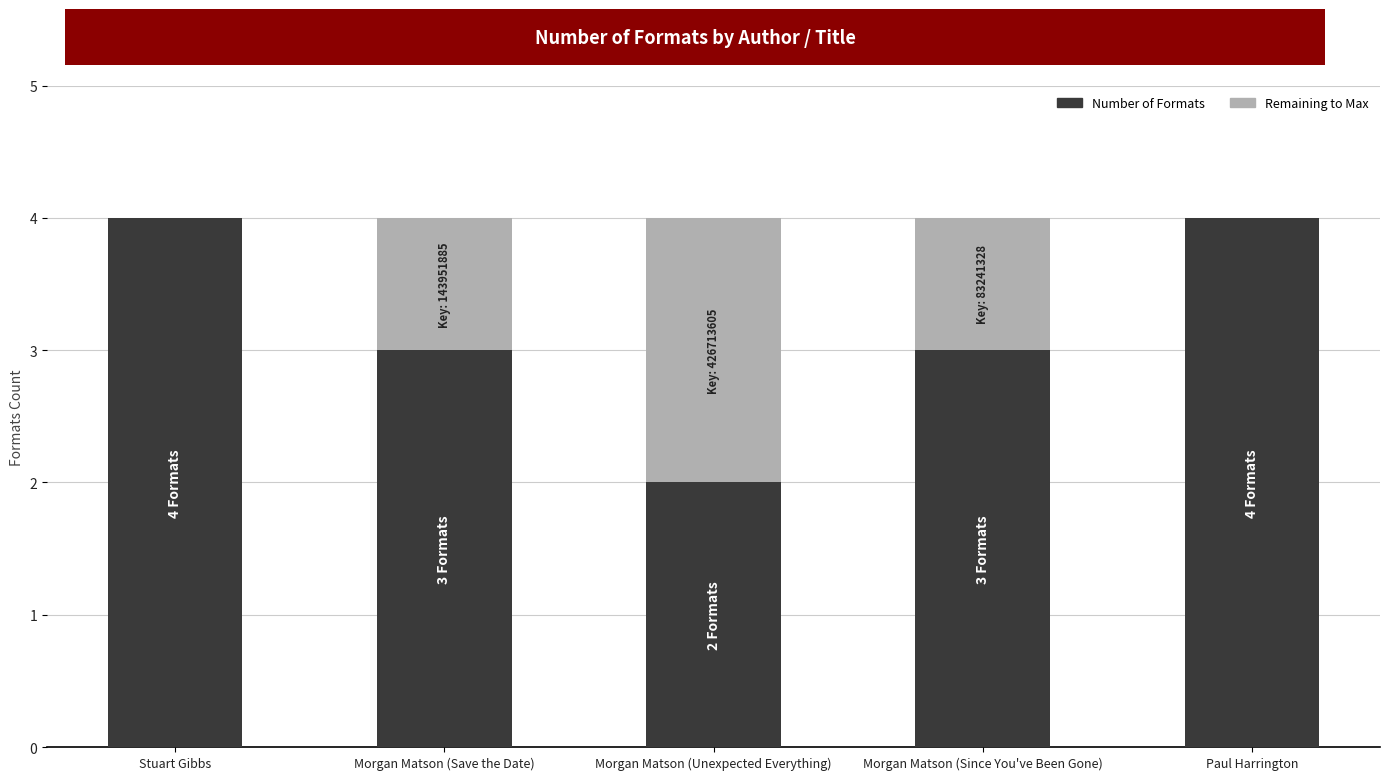

The value of Number of Formats at Morgan Matson (Save the Date) is 1. True or false?

False